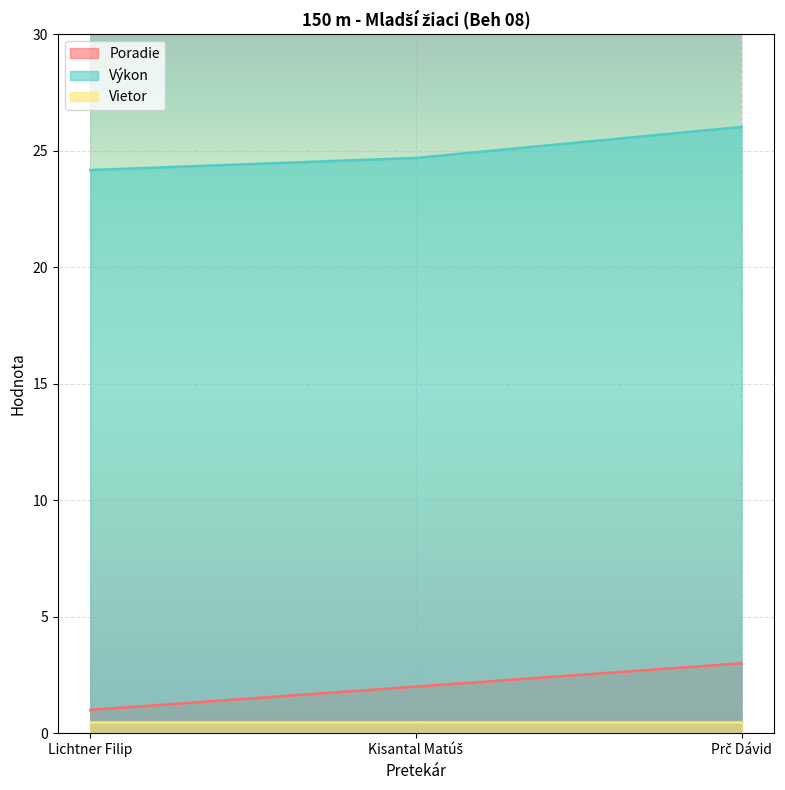

Rank the series by their maximum value, from lowest to highest.

Vietor, Poradie, Výkon